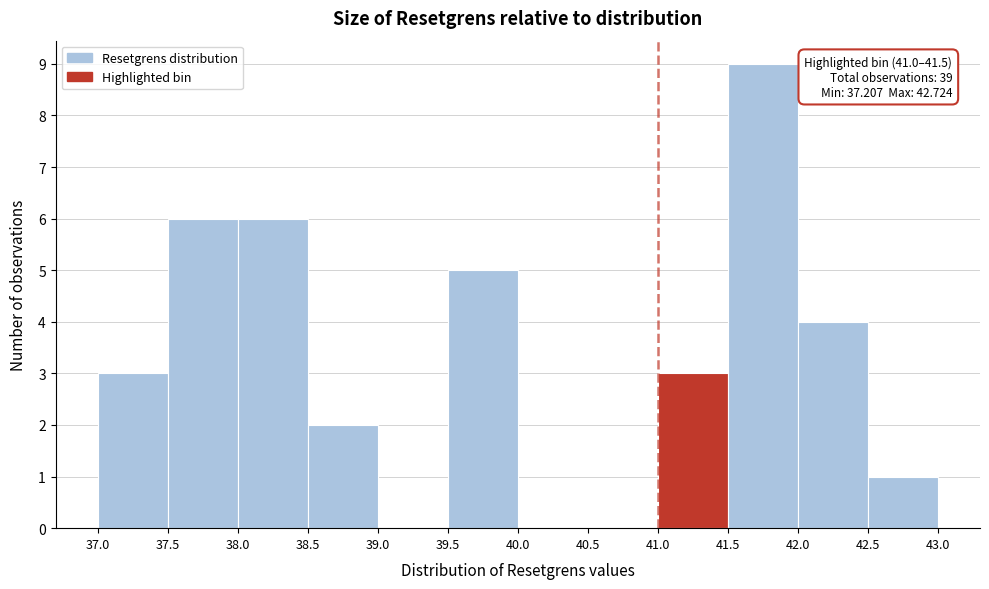

Which range on the x-axis has the tallest bar?

41.5 to 42.0